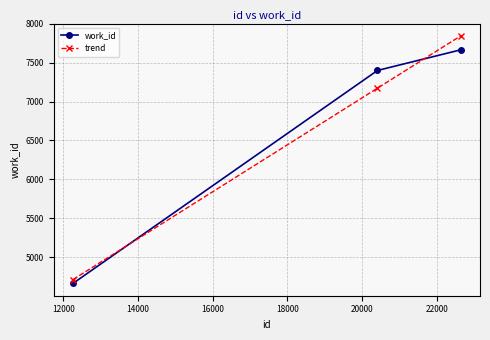

Which series has the largest range (max minus min)?

trend